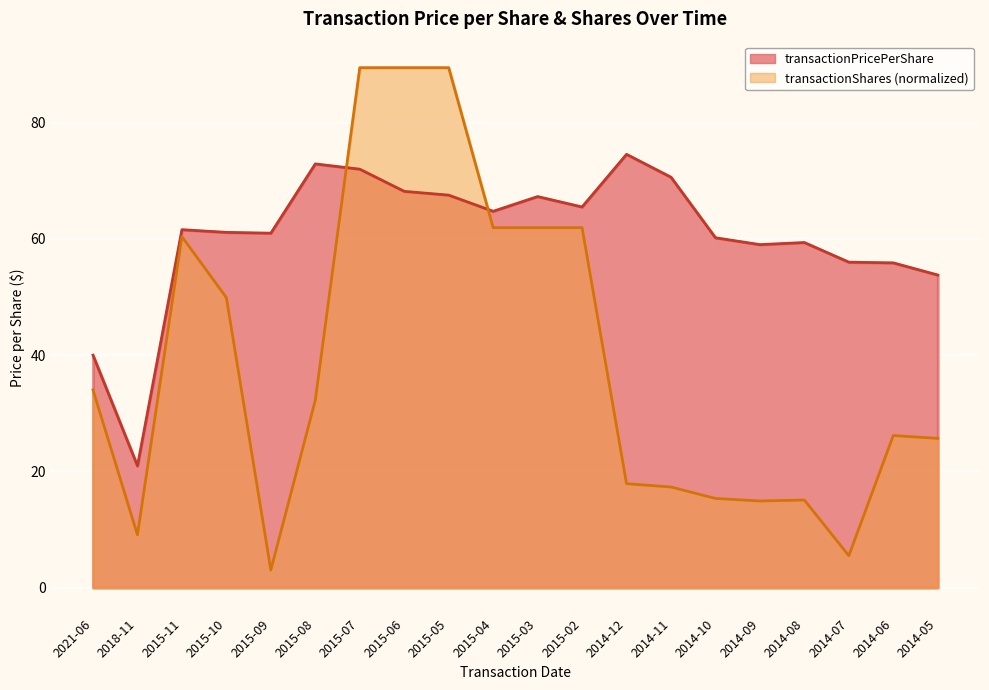

What position from the left is 2014-10?

15